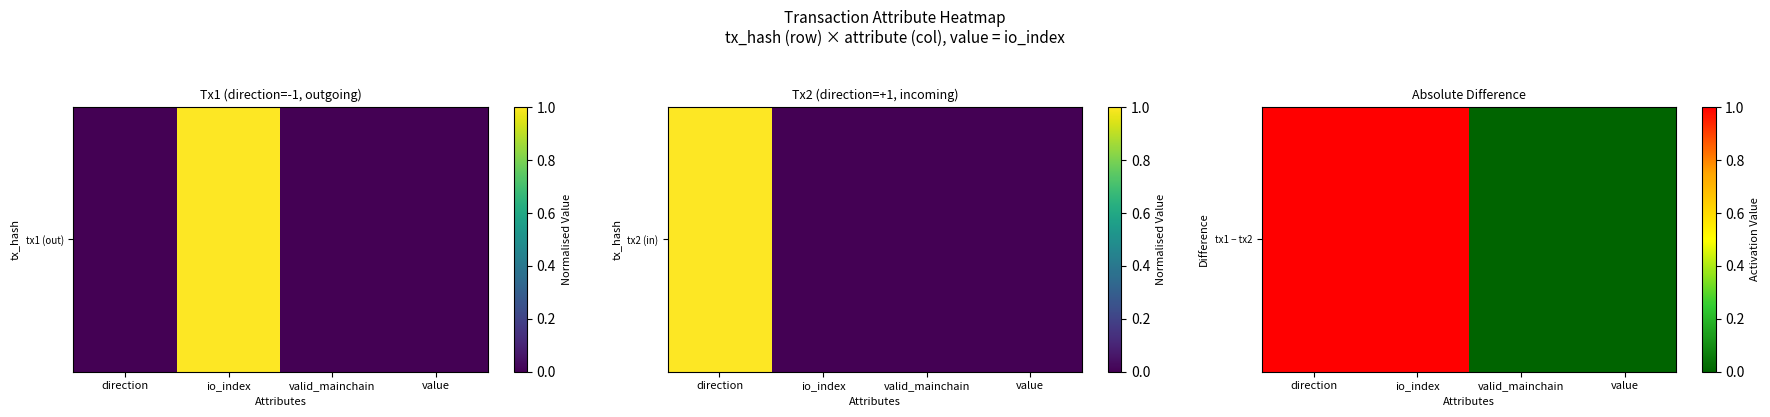

What is the sum of all values?

2